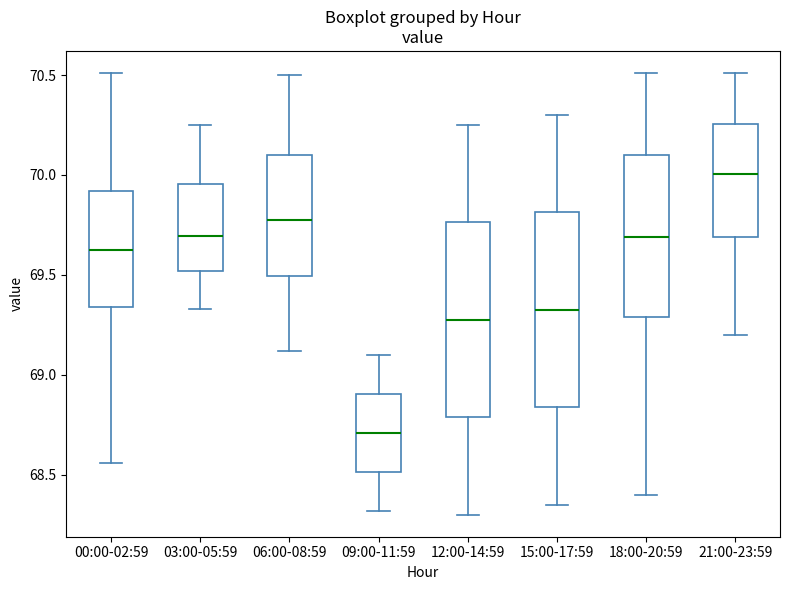

Where is the upper edge of the box for 00:00-02:59 on the y-axis? The values are not printed on the chart, so give them approximately, as read against the axis.

69.90